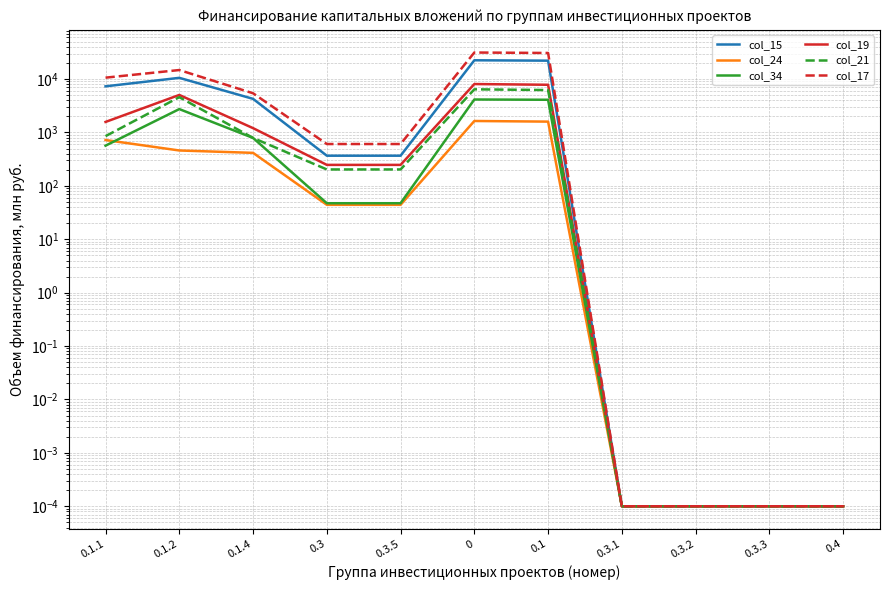

True or false: col_19 and col_17 intersect in this chart.

False